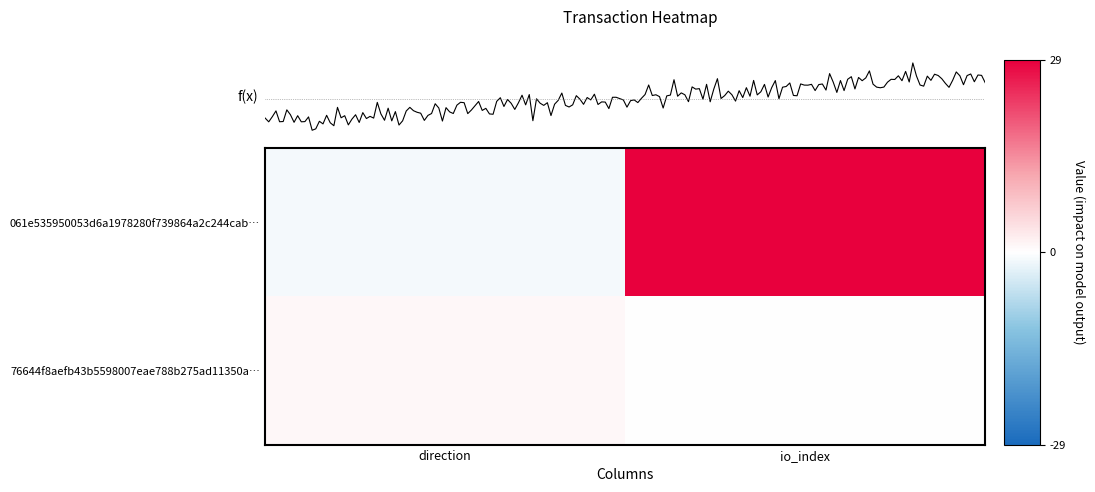

What is the sum of the 76644f8aefb43b5598007eae788b275ad11350a values at direction and io_index?

1